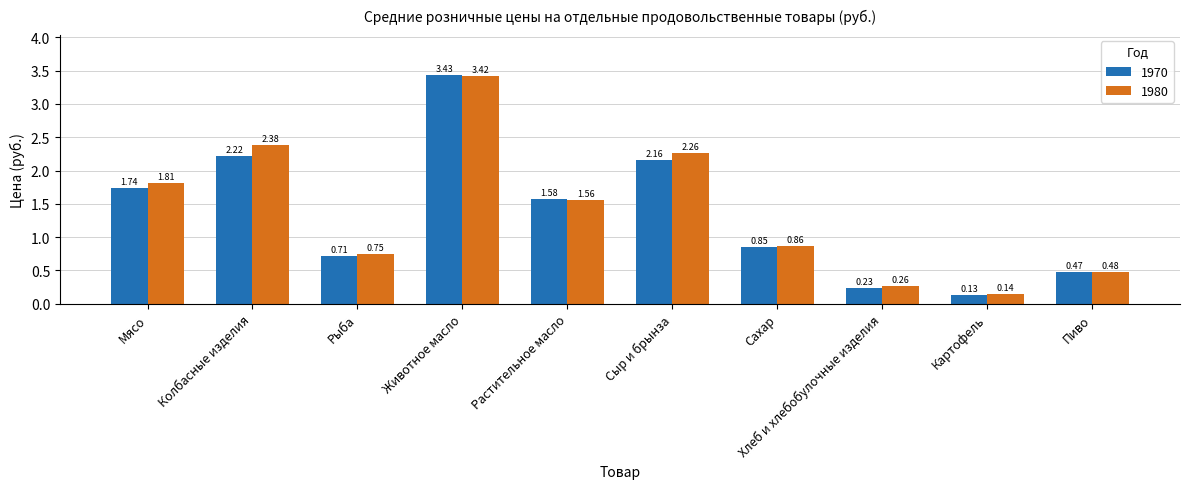

What is the label of the 2nd bar from the right?

Картофель